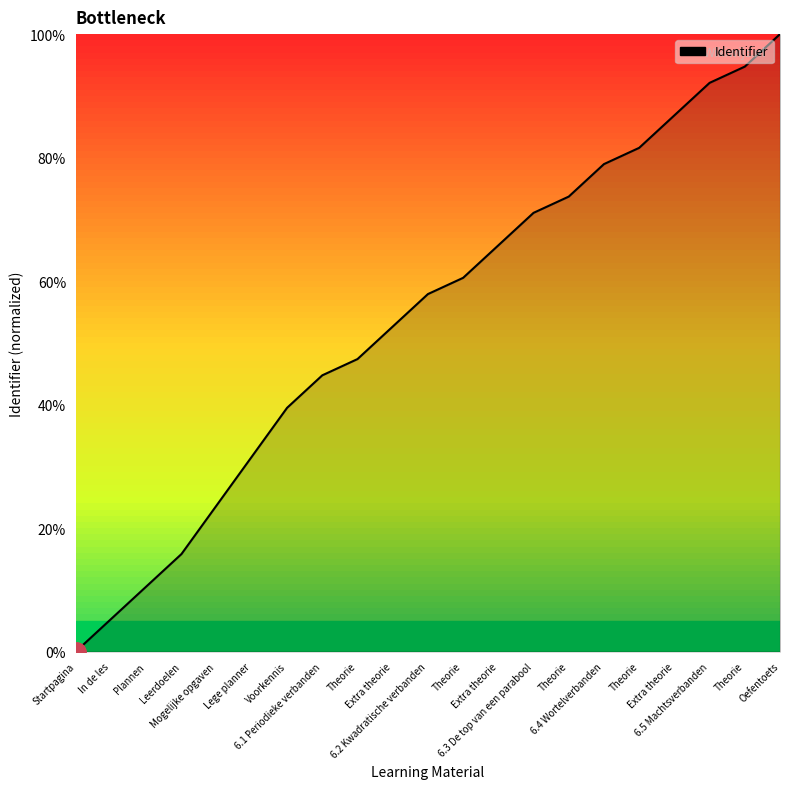

Reading left to right, what are all the values shown in this chart?

Startpagina=0.0	In de les=5.3	Plannen=10.5	Leerdoelen=15.8	Mogelijke opgaven=23.7	Lege planner=31.6	Voorkennis=39.5	6.1 Periodieke verbanden=44.7	Theorie=47.4	Extra theorie=52.6	6.2 Kwadratische verbanden=57.9	Theorie=60.5	Extra theorie=65.8	6.3 De top van een parabool=71.1	Theorie=73.7	6.4 Wortelverbanden=78.9	Theorie=81.6	Extra theorie=86.8	6.5 Machtsverbanden=92.1	Theorie=94.7	Oefentoets=100.0